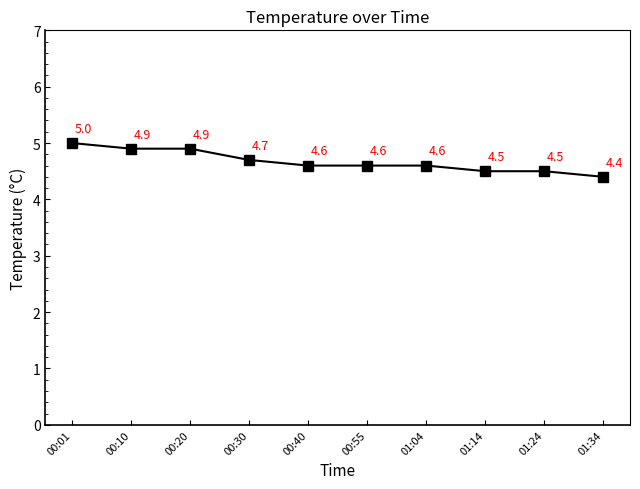

True or false: the data shows 6.9 at 00:30.

False